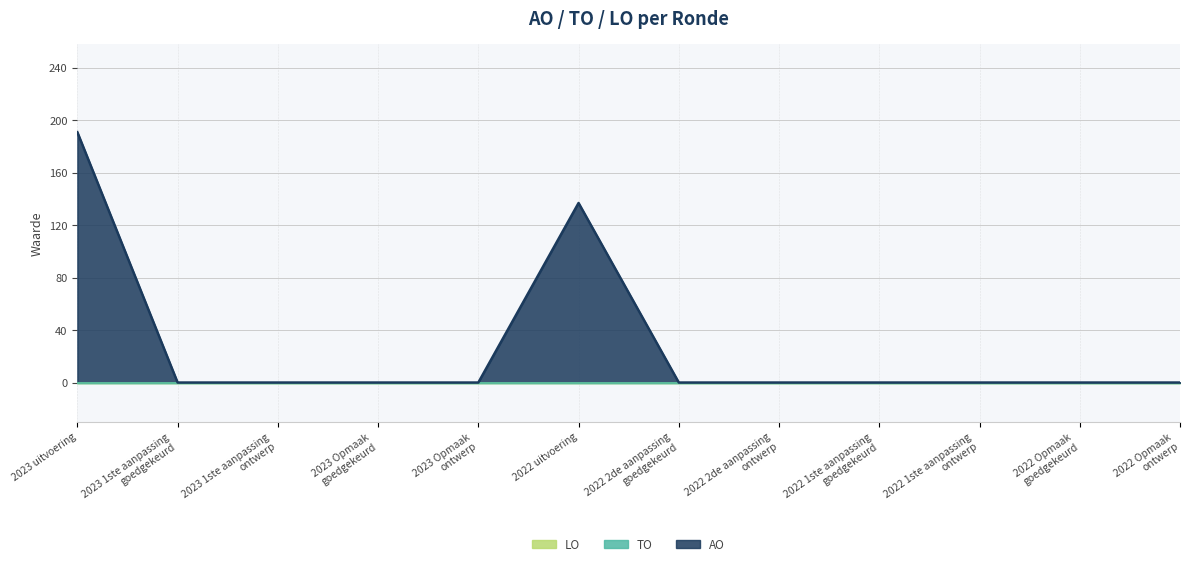

How many values in AO are above zero?

2